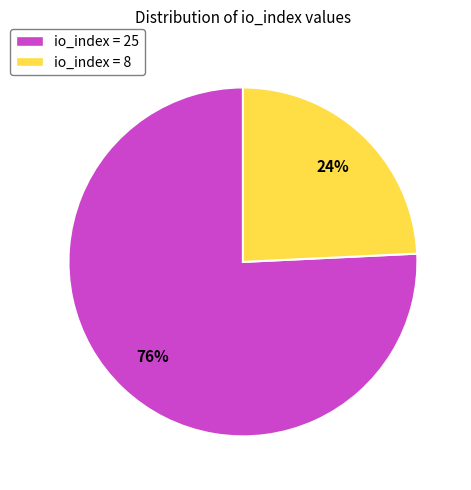

Which slice is the smallest?

io_index = 8